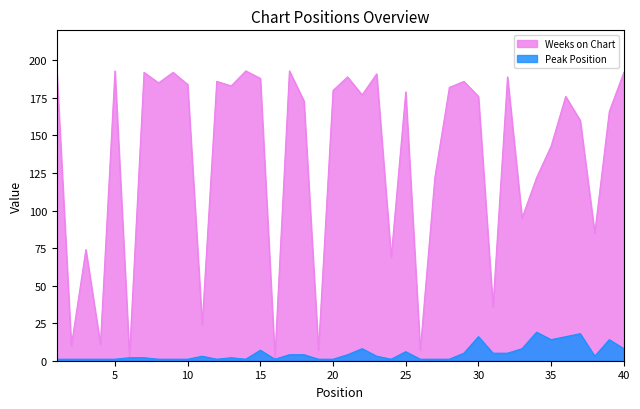

What are all the series names shown in the legend?

Weeks on Chart, Peak Position